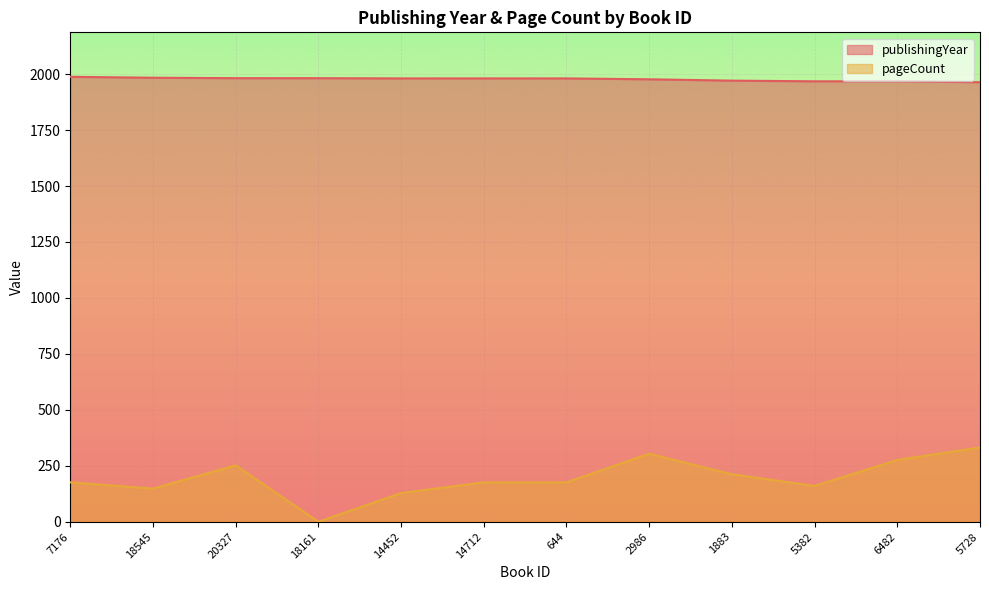

Which label corresponds to the smallest value in the chart?

18161